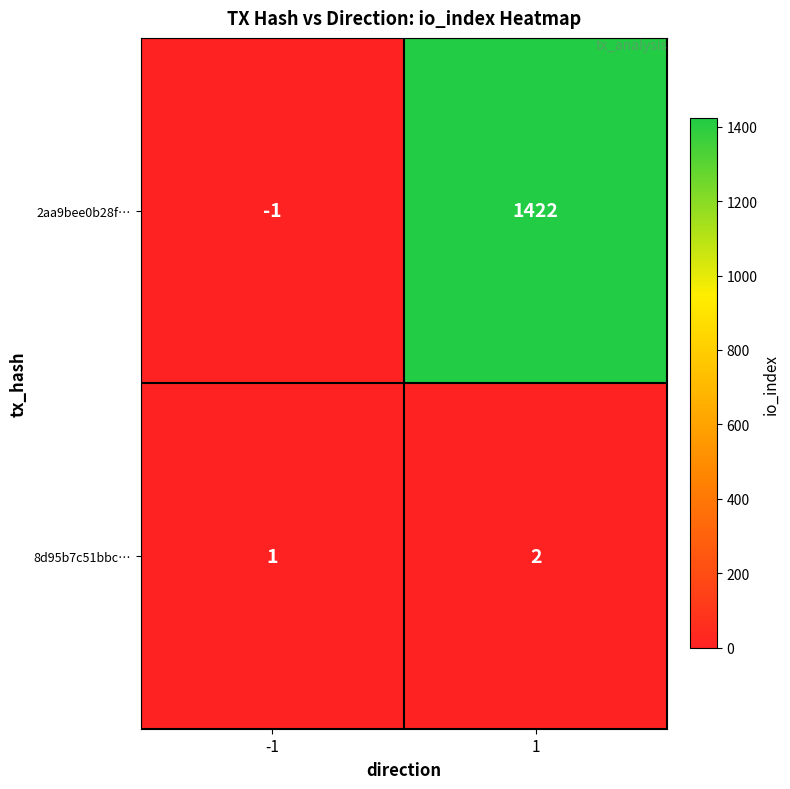

What is the maximum value shown in the chart?

1422